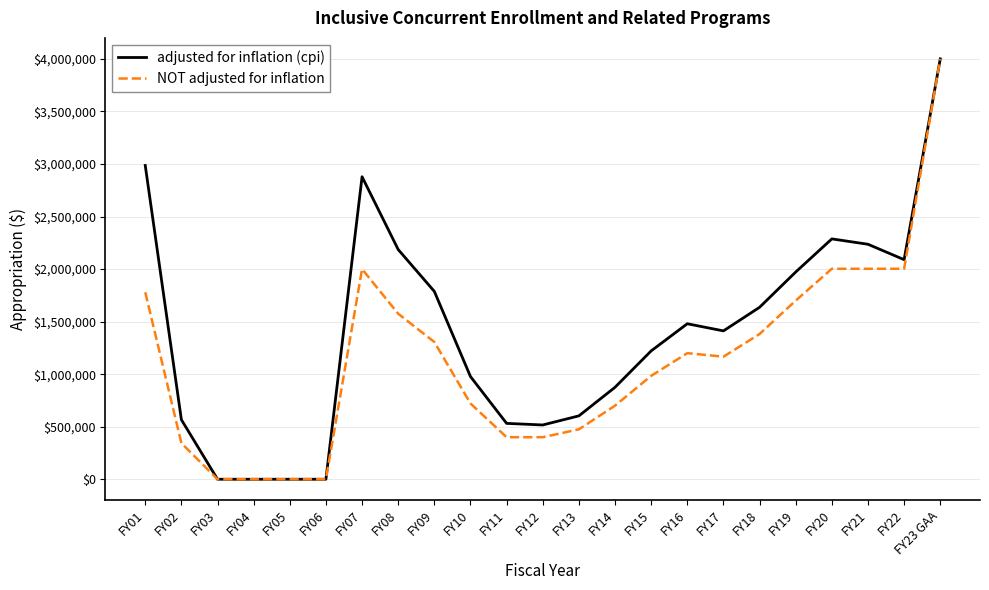

How many lines are shown in the chart?

2